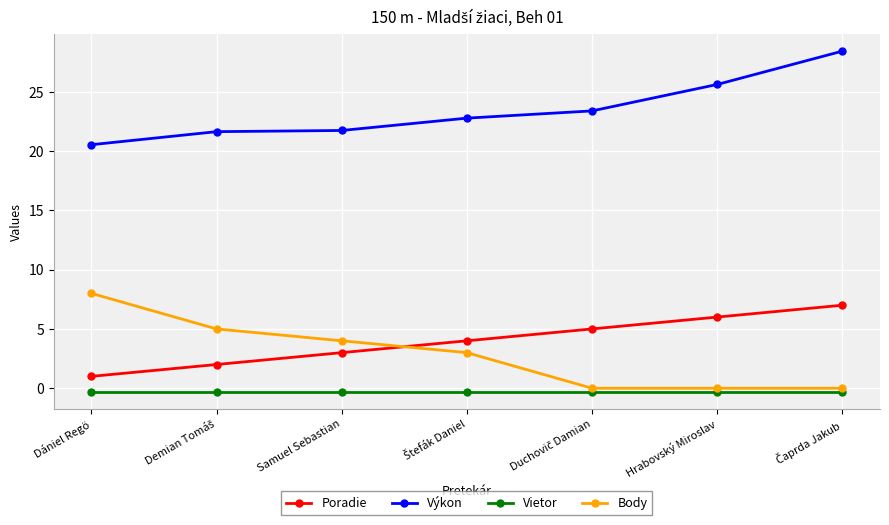

Does the chart display data point markers on the line(s)?

Yes